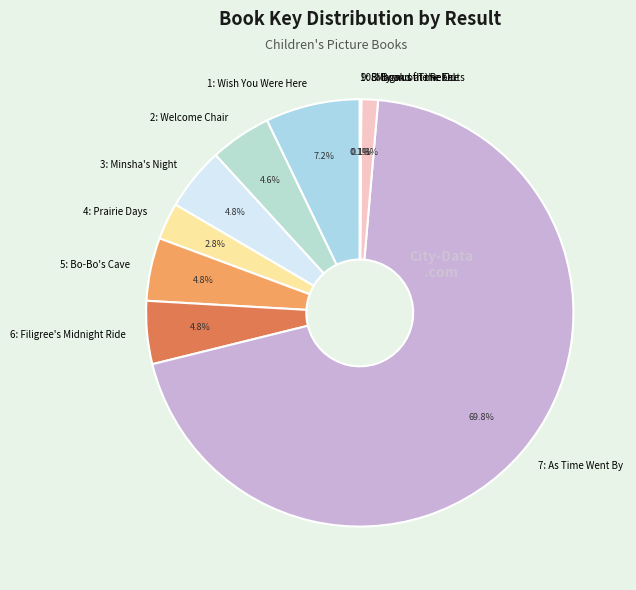

Which category has the biggest portion of the pie?

7: As Time Went By